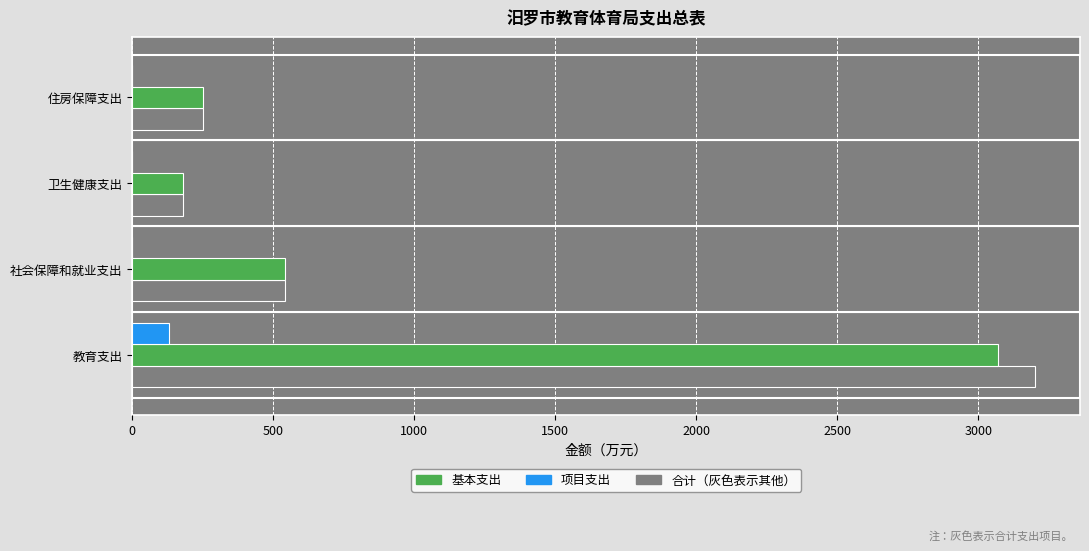

What is the total value across all series at 教育支出?

6401.6